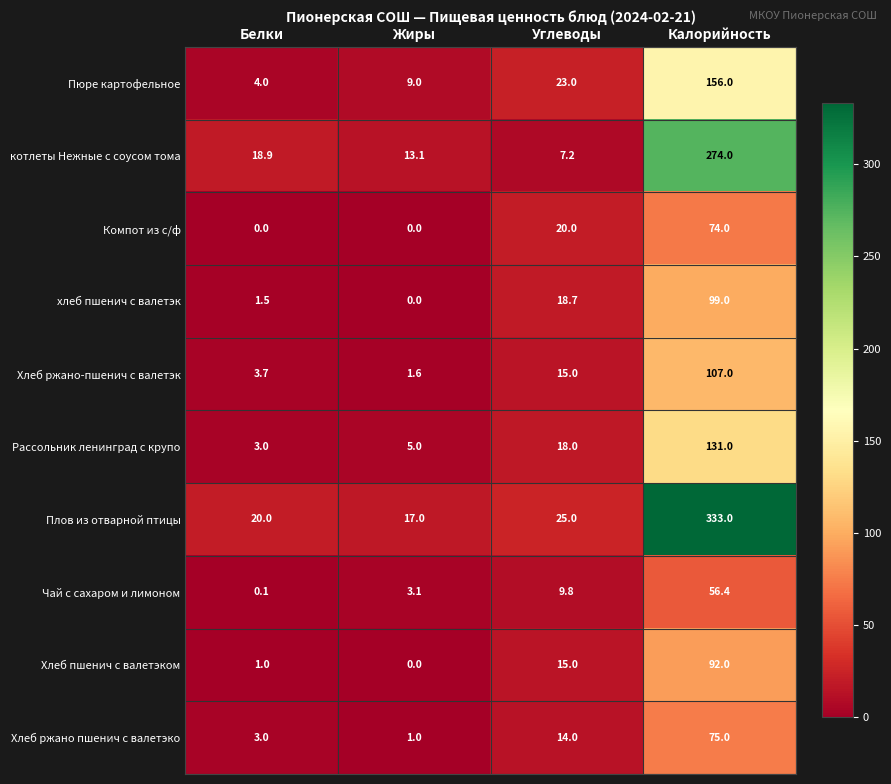

Which series changed the most between Жиры and Калорийность?

Плов из отварной птицы